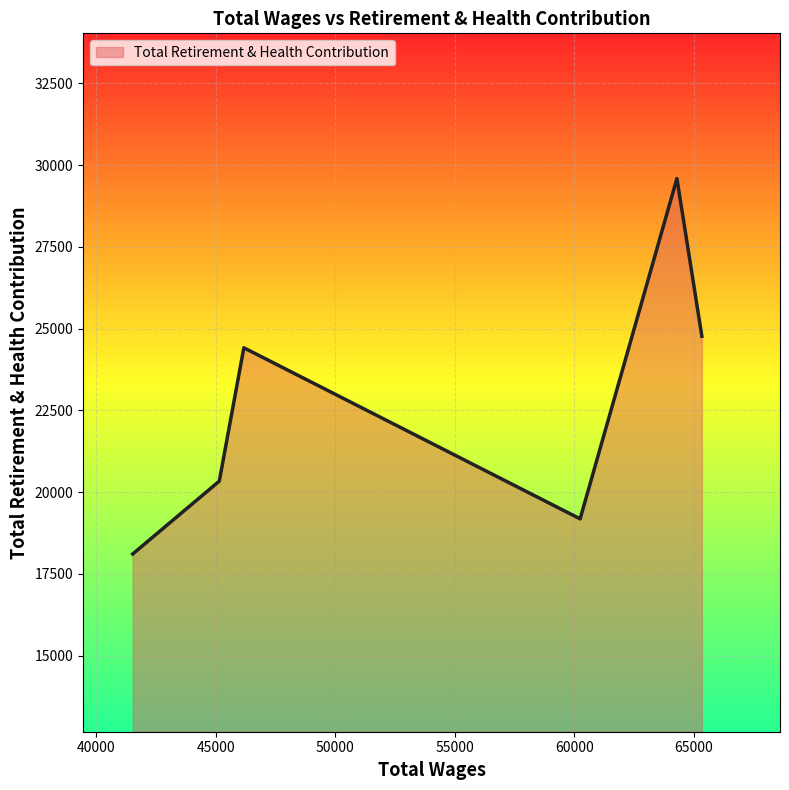

Does the chart have visible grid lines?

Yes